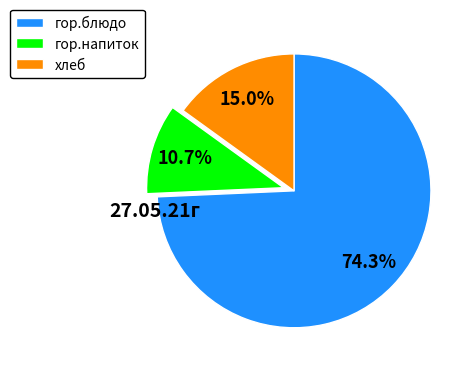

Does any single category account for the majority?

Yes